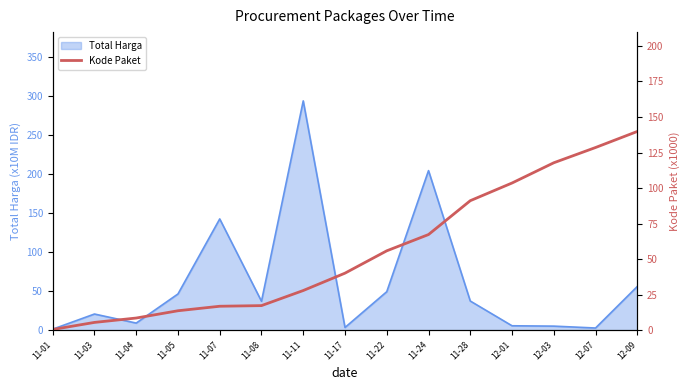

True or false: Total Harga has a value of 83.0 at 11-24.

False